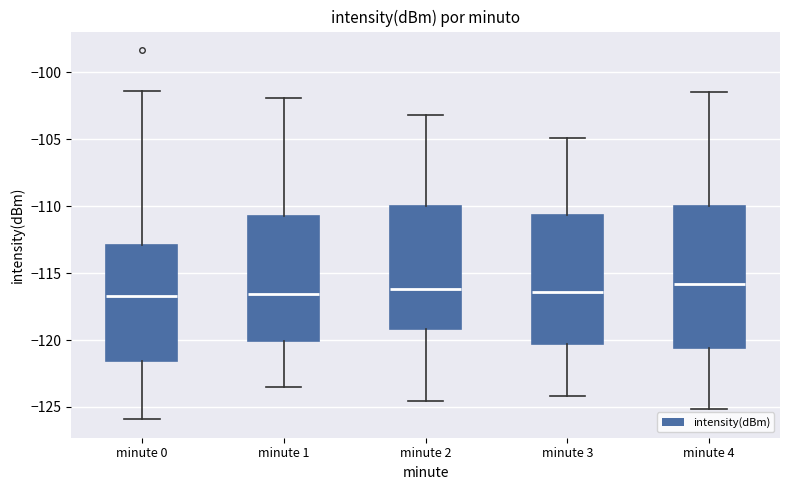

Where does the lower whisker of the box for minute 4 end on the y-axis? The values are not printed on the chart, so give them approximately, as read against the axis.

-125.0